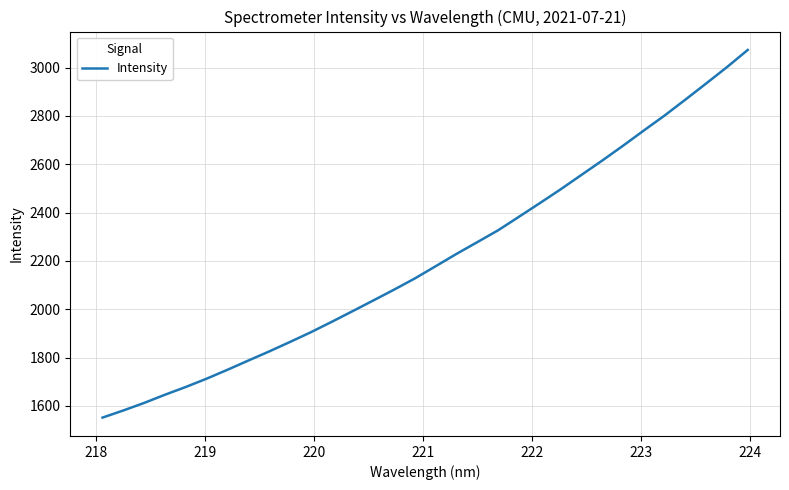

What is the minimum value shown in the chart?

1551.5